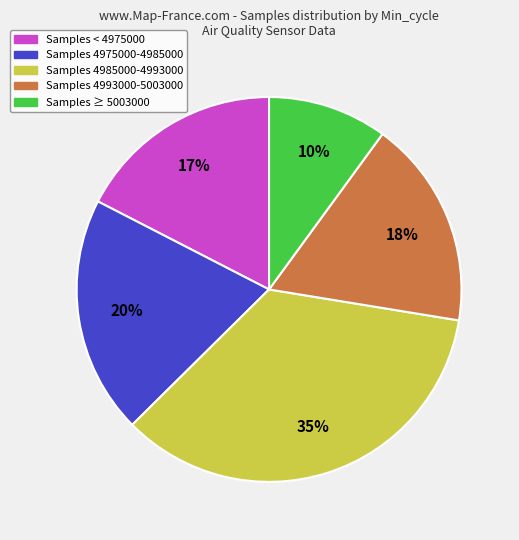

Is the sum of Samples 4993000-5003000 and Samples < 4975000 greater than half?

No